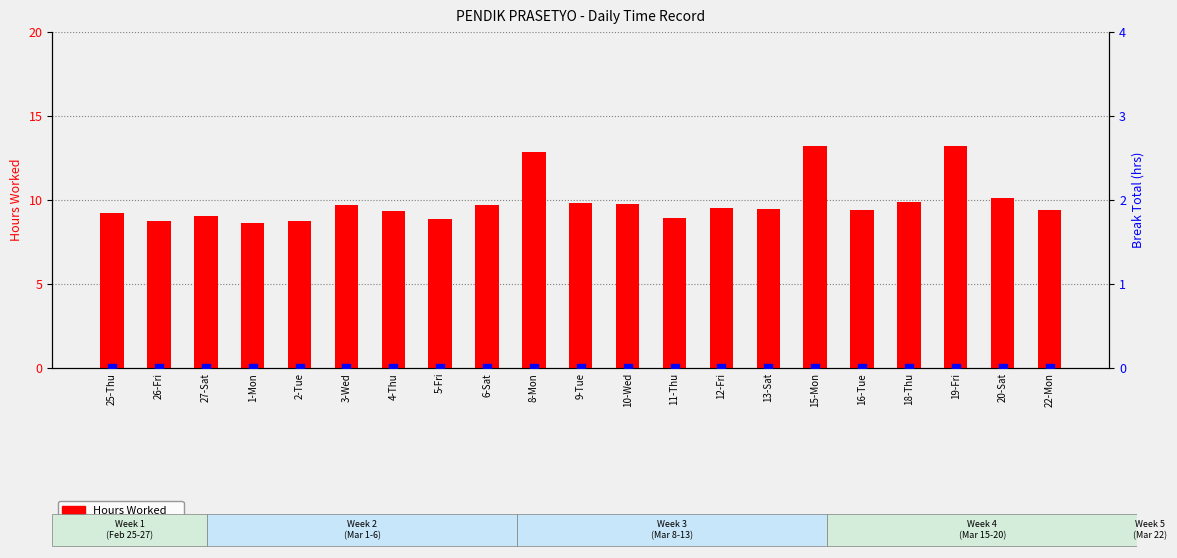

What are all the series names shown in the legend?

Hours Worked, Break Total (hrs)